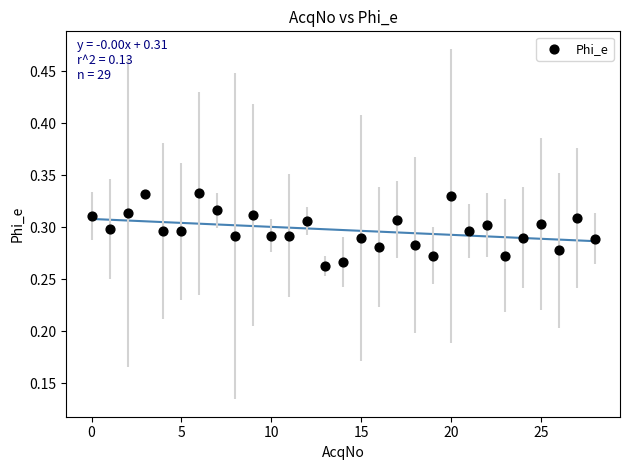

Count the number of points in this scatter plot.

29